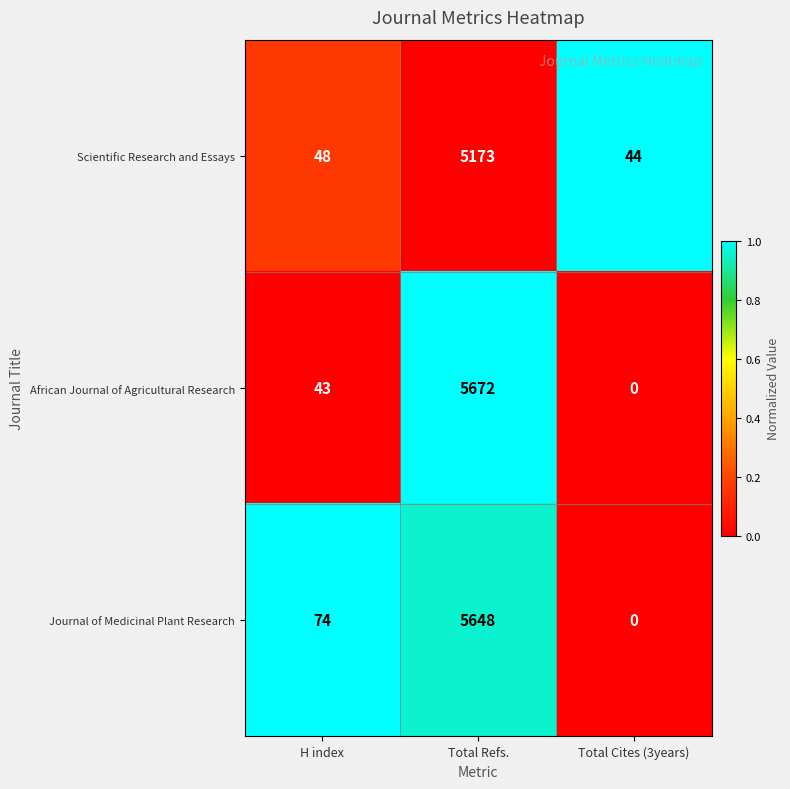

What is the difference between the African Journal of Agricultural Research values at H index and Total Refs.?

5629